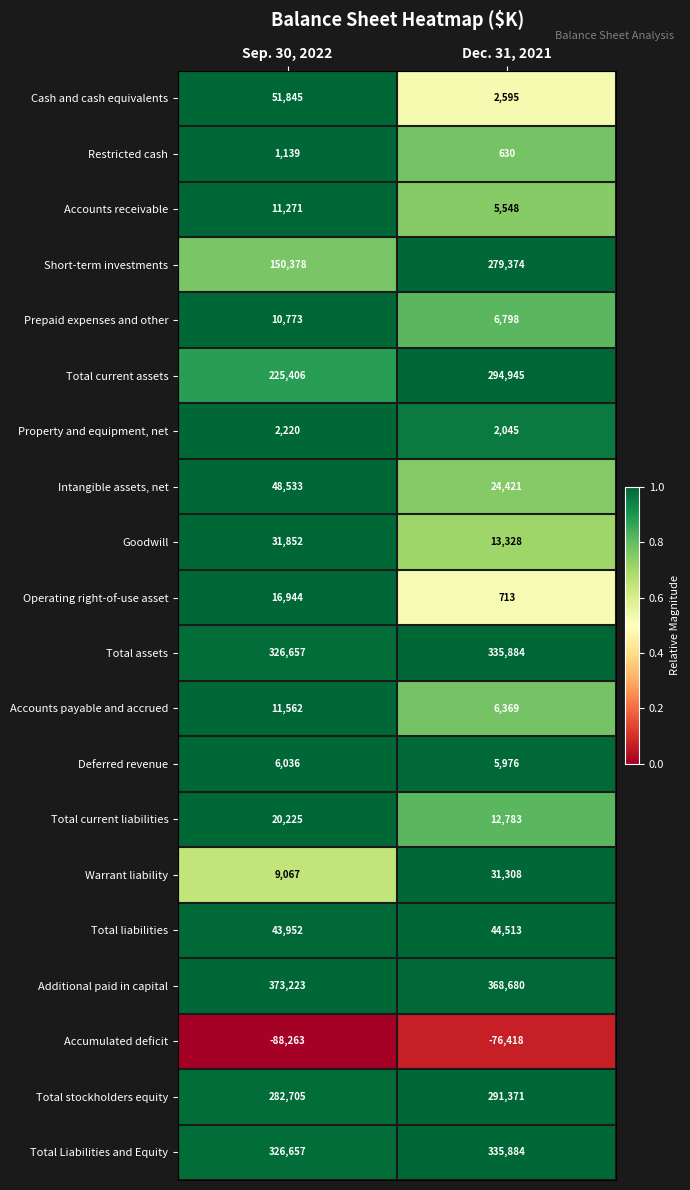

Rank the categories by Total Liabilities and Equity value from lowest to highest.

Sep. 30, 2022, Dec. 31, 2021